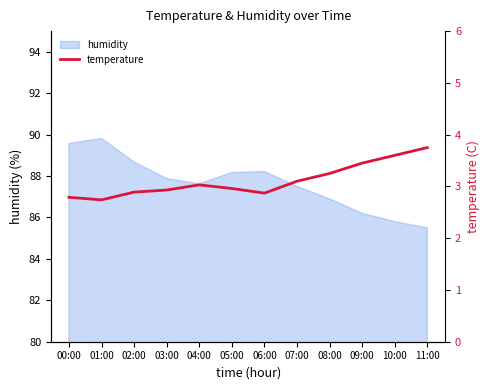

True or false: humidity has a value of 41.6 at 03:00.

False